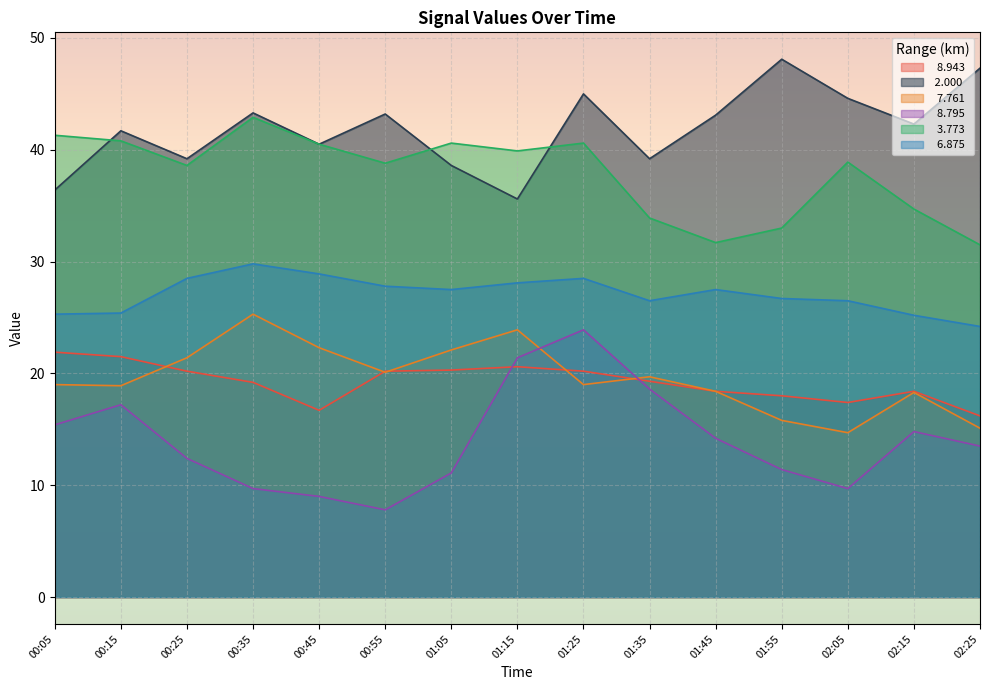

Where is   7.761 nearest to the value 20?

00:55